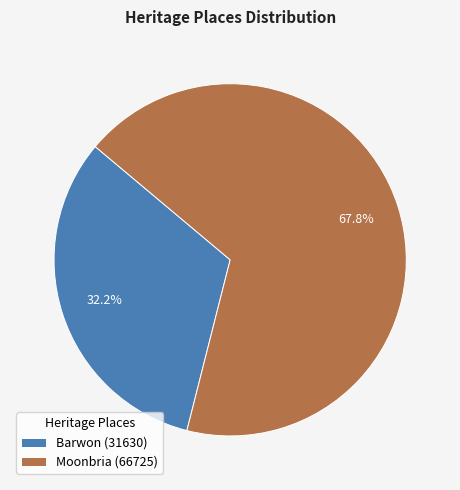

Approximately how many times larger is the value at Barwon (31630) compared to Moonbria (66725)?

0.5